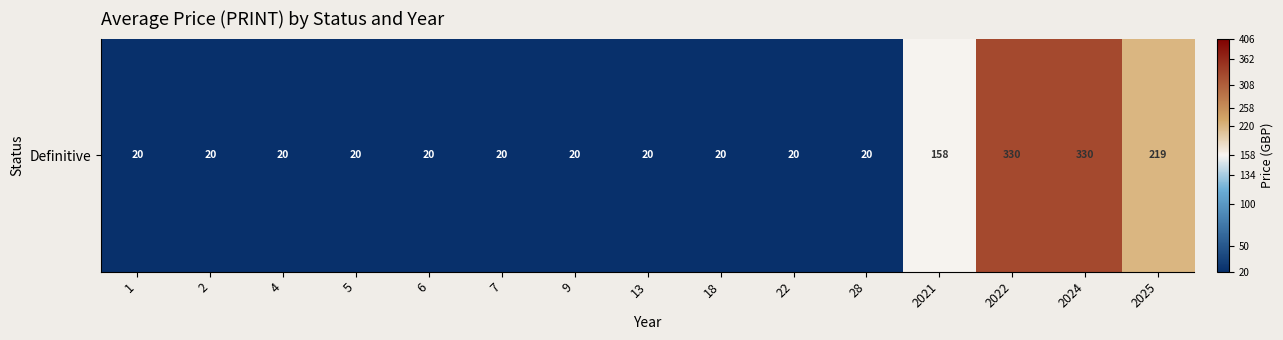

Reading right to left, what are all the values shown in this chart?

2025=219.4	2024=330.0	2022=330.0	2021=158.0	28=20.0	22=20.0	18=20.0	13=20.0	9=20.0	7=20.0	6=20.0	5=20.0	4=20.0	2=20.0	1=20.0